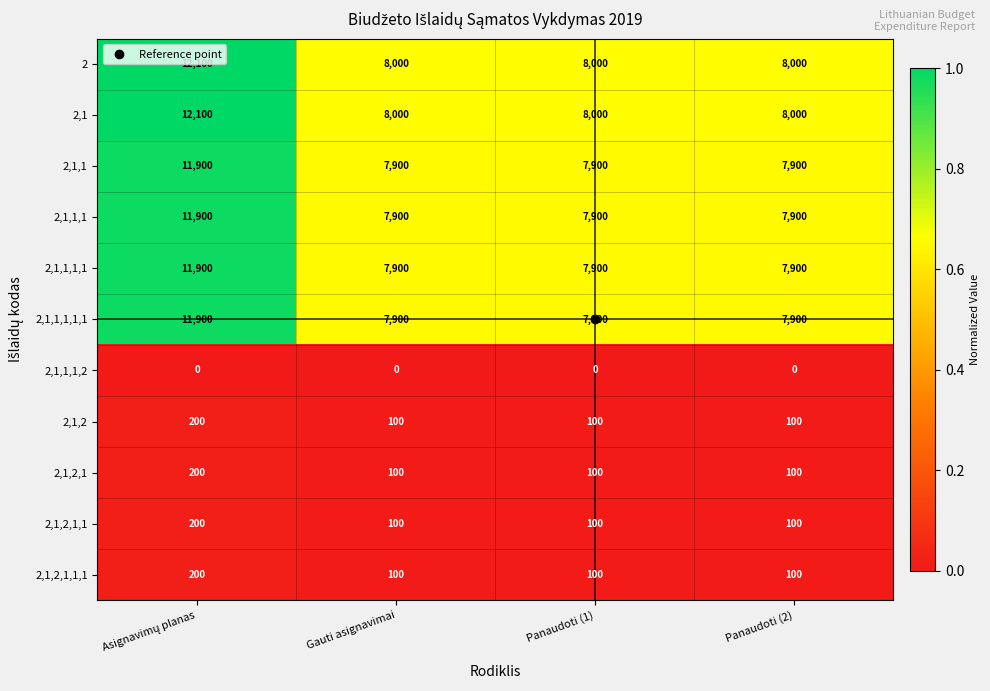

What is the difference between the maximum and minimum values in the 2,1,2,1 series?

100